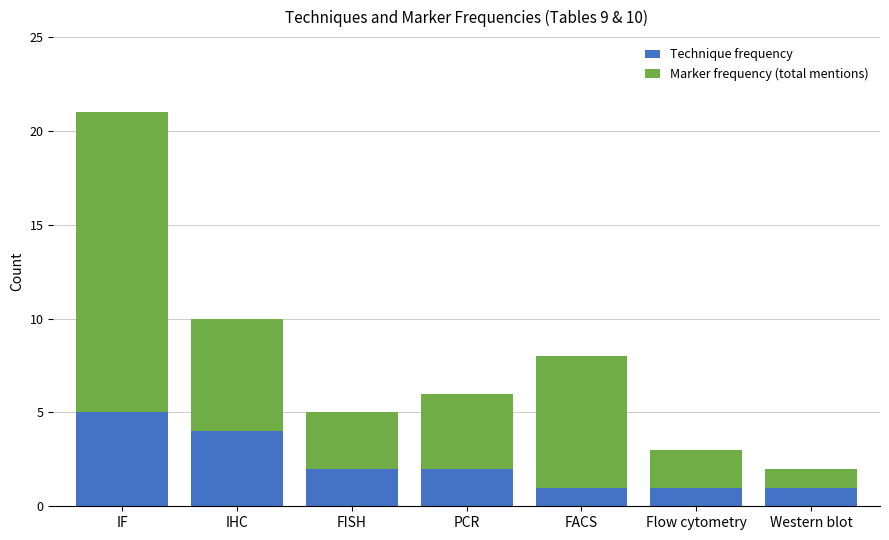

The Technique frequency series shows 1 at FISH. True or false?

False